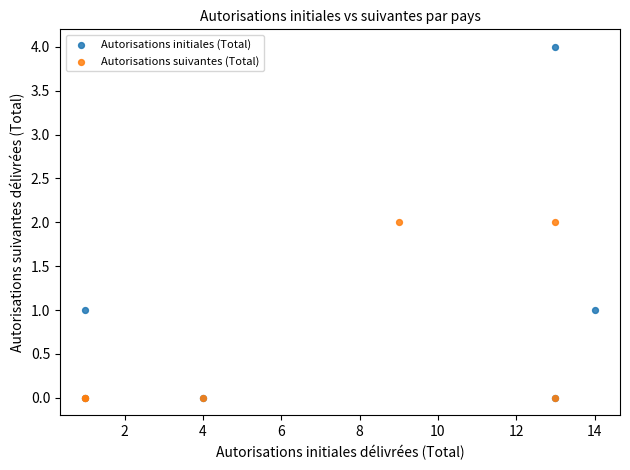

Which series contains the highest Y value?

Autorisations initiales (Total)